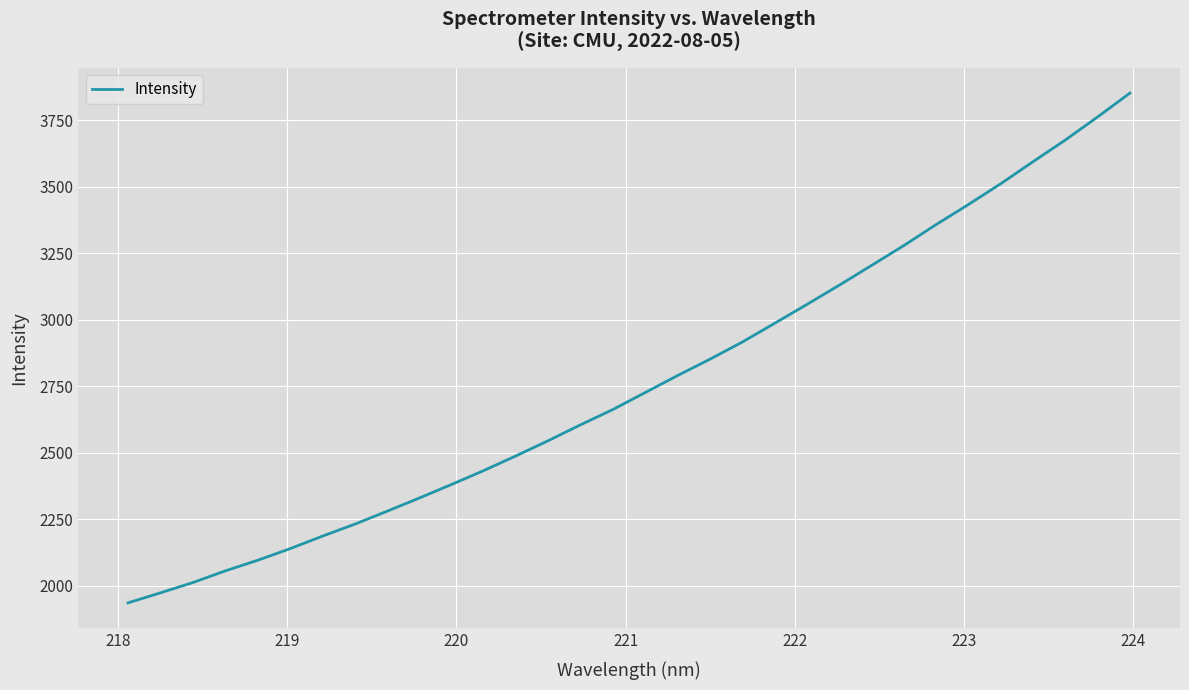

What is the average value?

2765.1